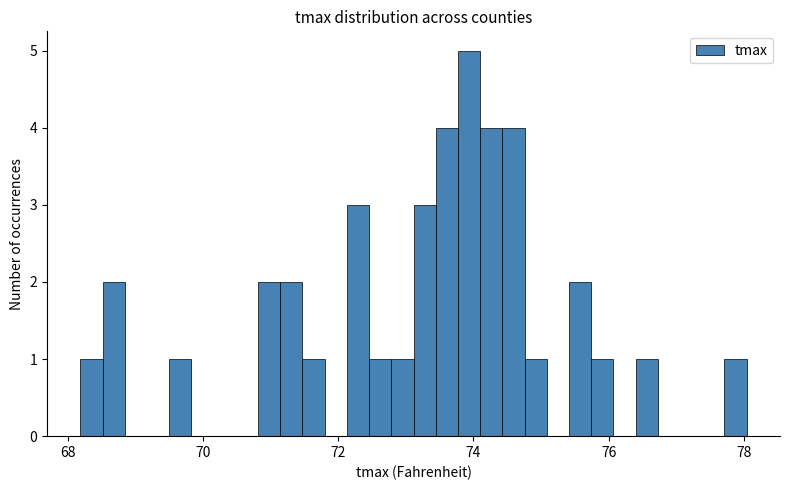

Read against the x-axis, roughly where is the centre of the tallest bar?

74.0